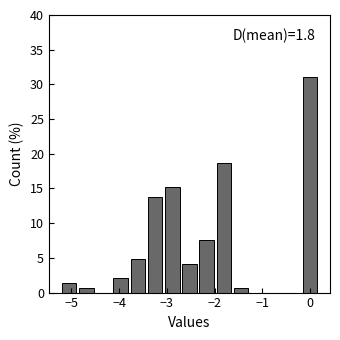

Read against the x-axis, roughly where is the centre of the tallest bar?

0.0